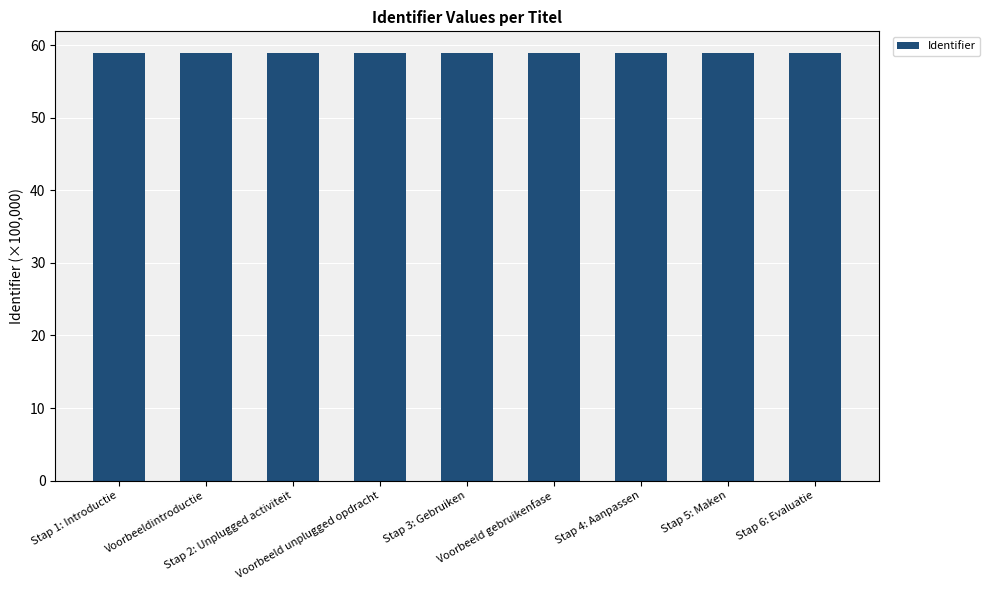

Is it true that the value at Stap 4: Aanpassen is 81.2?

False